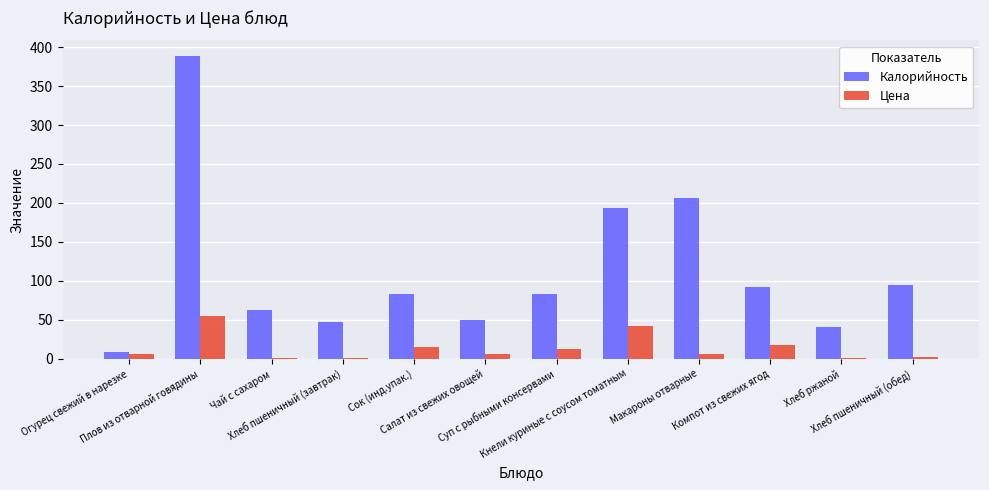

What is the highest value of the Калорийность series?

389.1